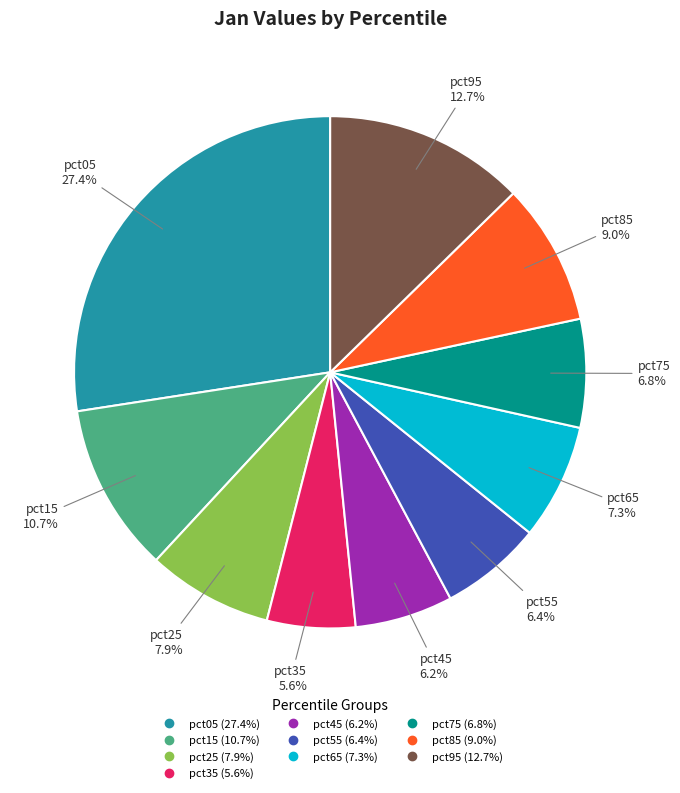

To the nearest percent, what is the difference between the largest and smallest slice percentages?

22%